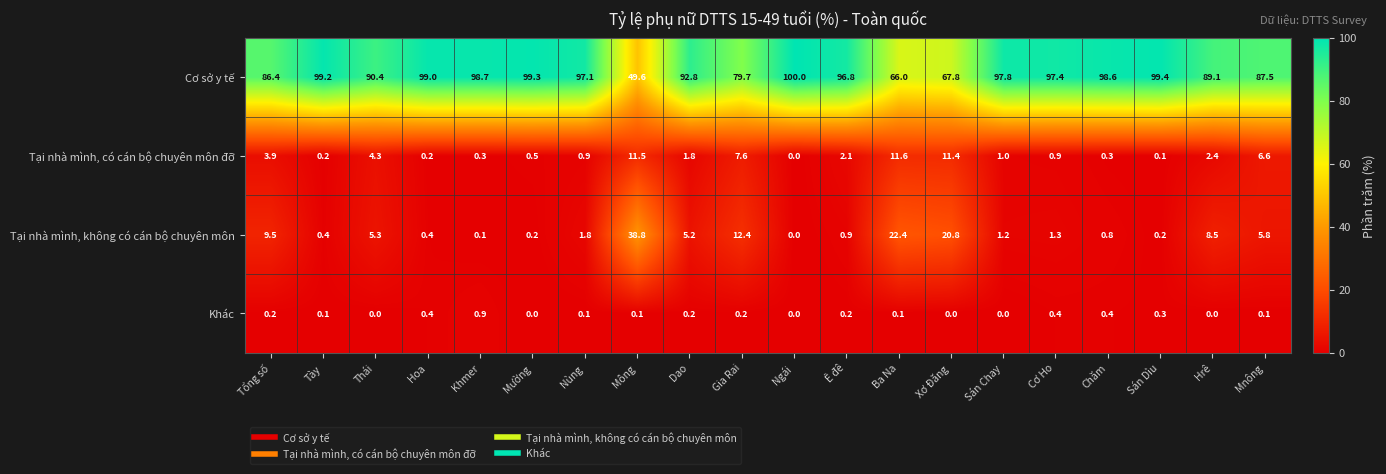

List the series in order of their peak value, highest first.

Cơ sở y tế, Tại nhà mình, không có cán bộ chuyên môn, Tại nhà mình, có cán bộ chuyên môn đỡ, Khác